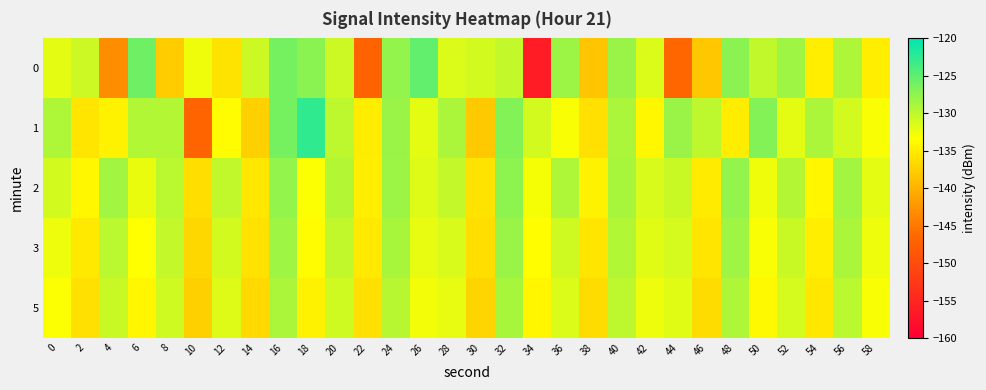

List the series in order of their peak value, highest first.

1, 0, 2, 3, 5